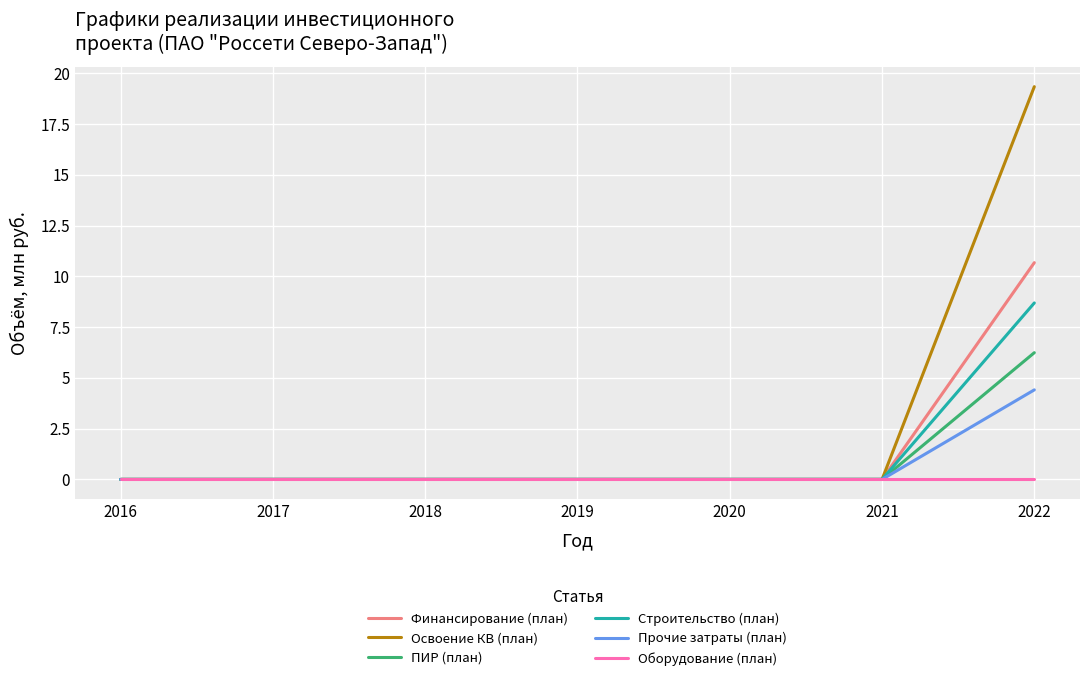

What is the highest value of the Строительство (план) series?

8.7